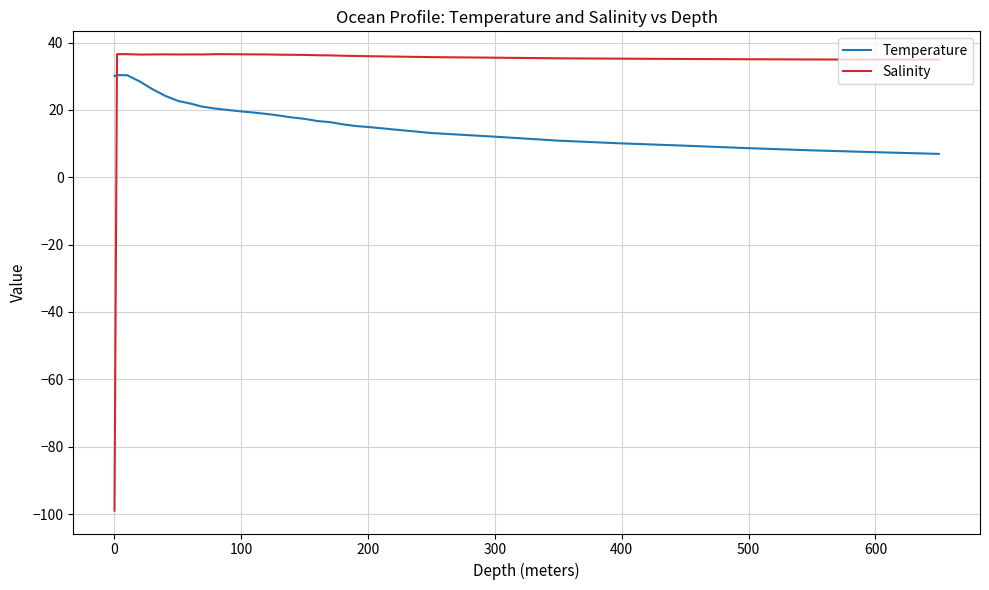

How many times do Salinity and Temperature cross each other?

1